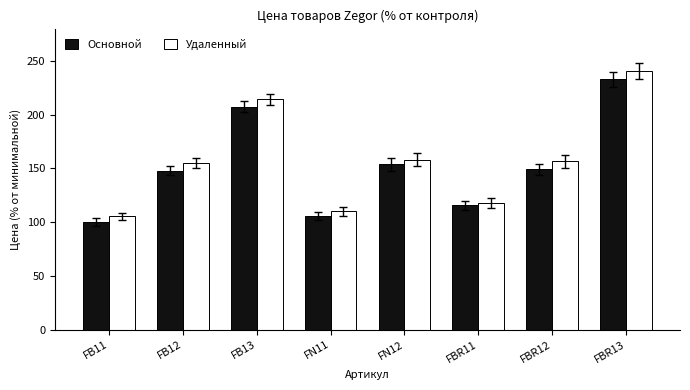

What is the smallest value displayed?

100.0